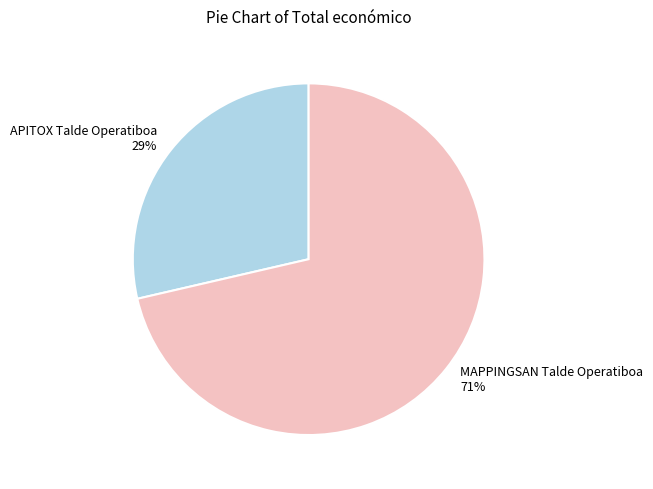

Which has a higher value, MAPPINGSAN Talde Operatiboa or APITOX Talde Operatiboa?

MAPPINGSAN Talde Operatiboa